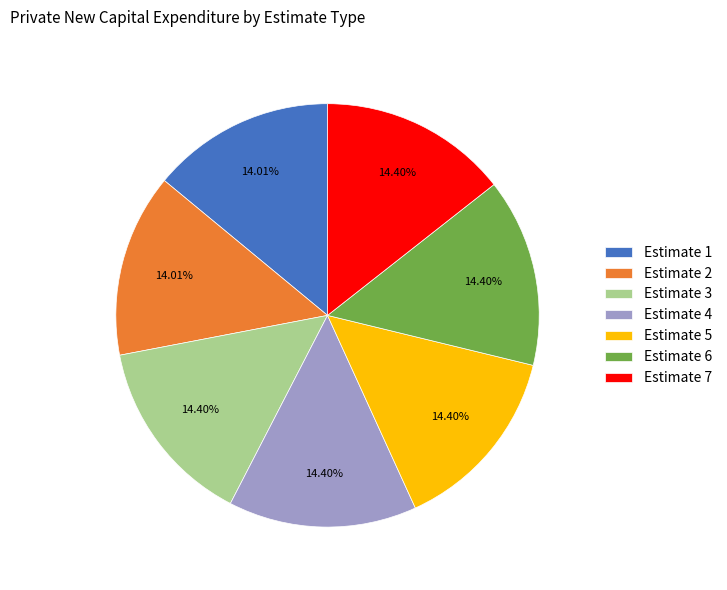

Approximately how many times larger is the value at Estimate 5 compared to Estimate 6?

1.0